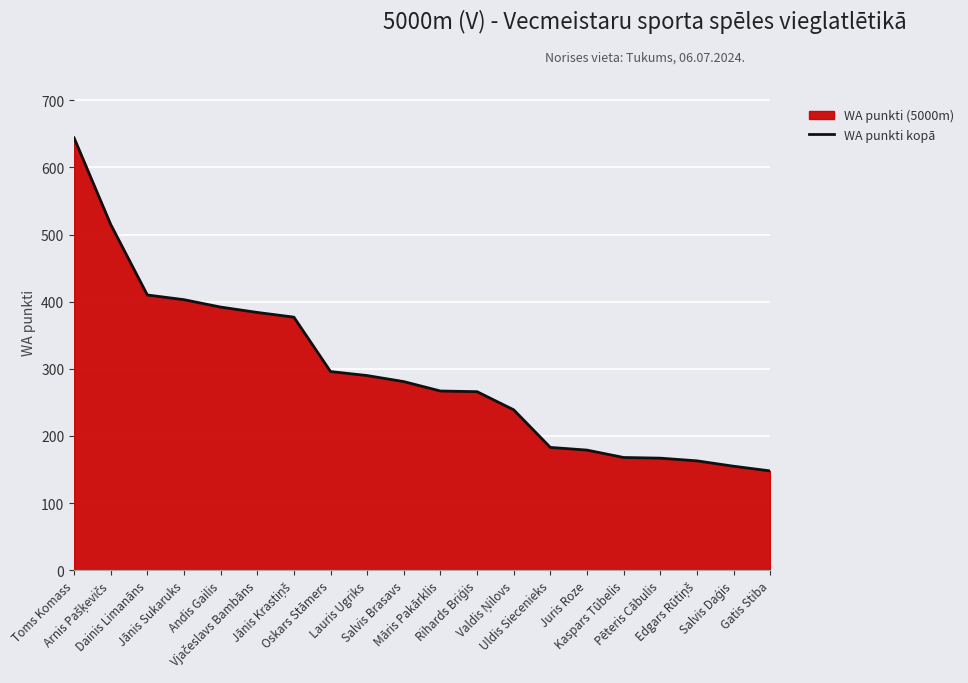

Between Rihards Briģis and Gatis Stiba, which is larger?

Rihards Briģis